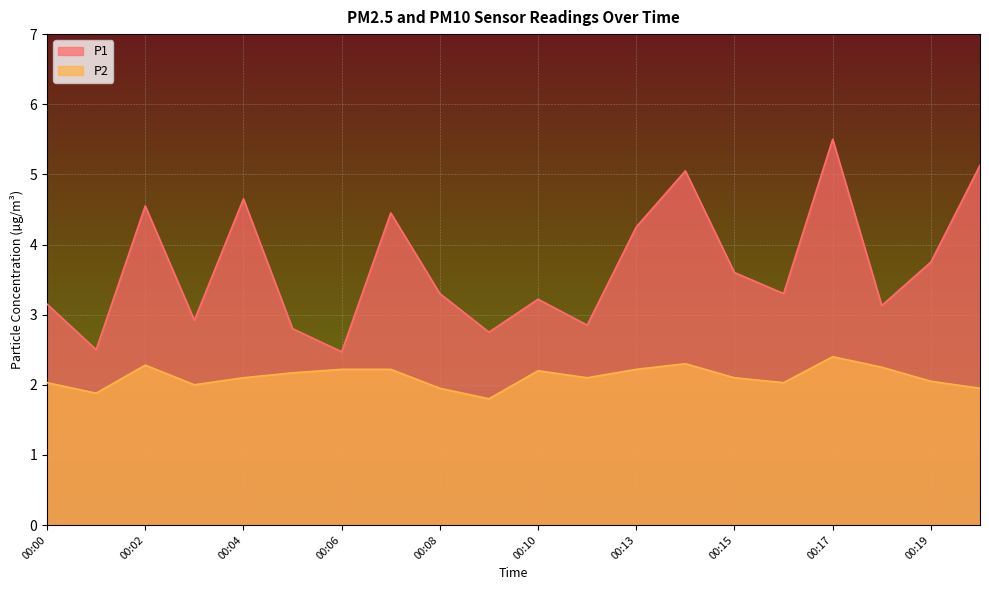

Rank the series by their average value, from lowest to highest.

P2, P1